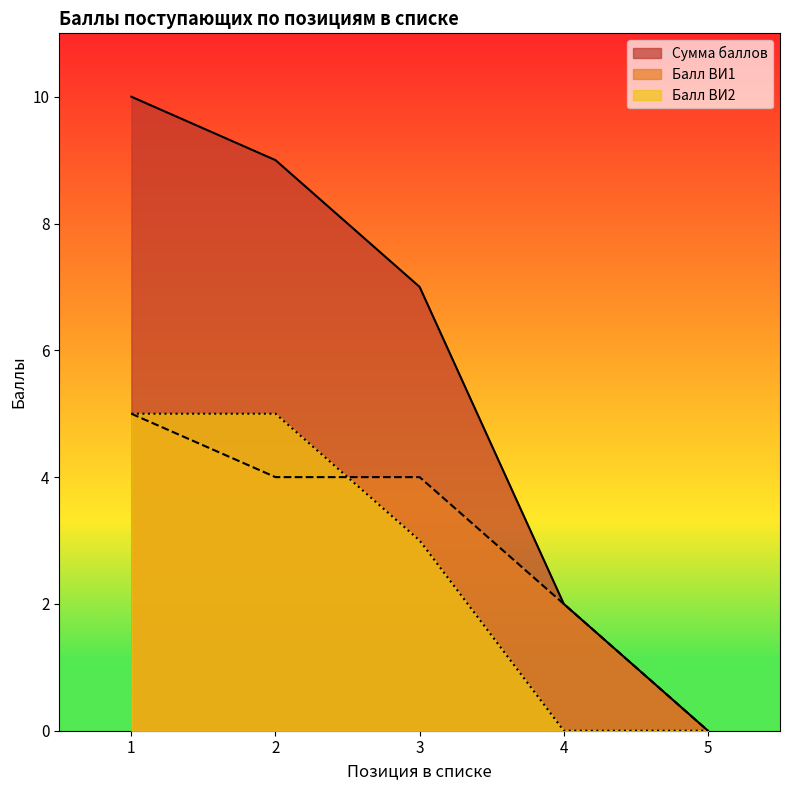

What is the sum of the Сумма баллов values at 1 and 5?

10